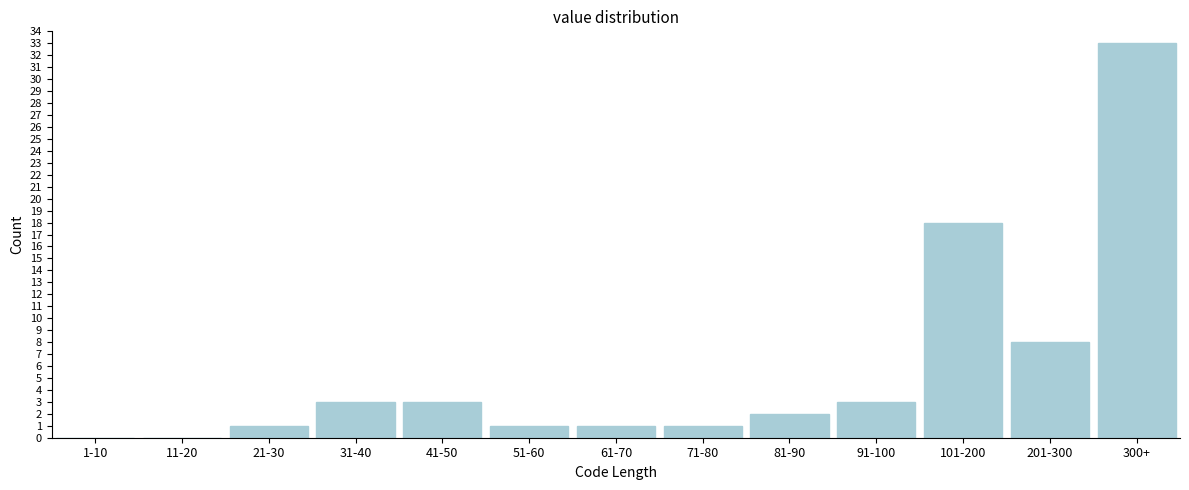

Reading left to right, extract all data points from this chart.

1-10=0	11-20=0	21-30=1	31-40=3	41-50=3	51-60=1	61-70=1	71-80=1	81-90=2	91-100=3	101-200=18	201-300=8	300+=33